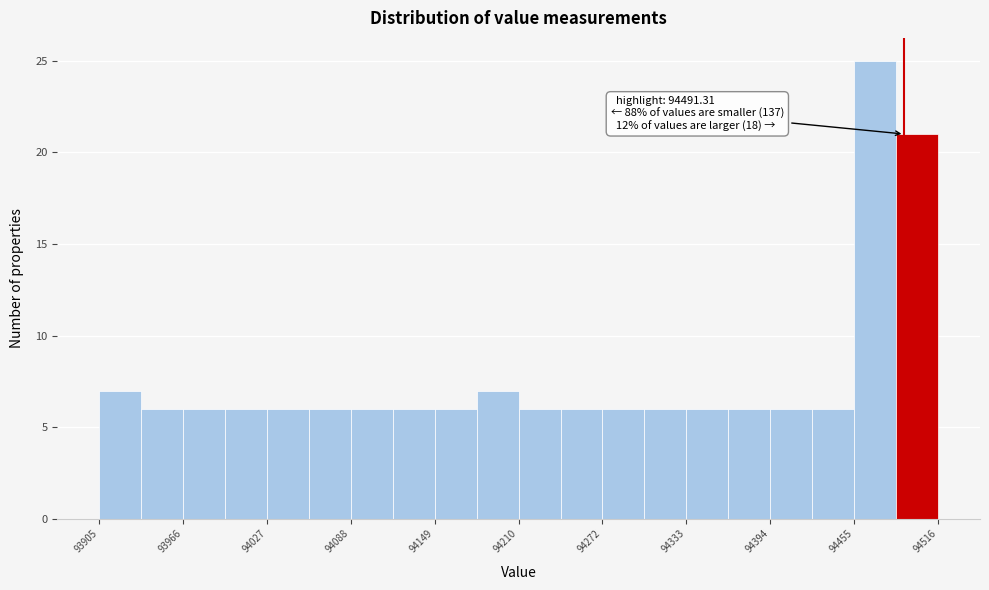

Read against the x-axis, roughly where is the centre of the tallest bar?

94470